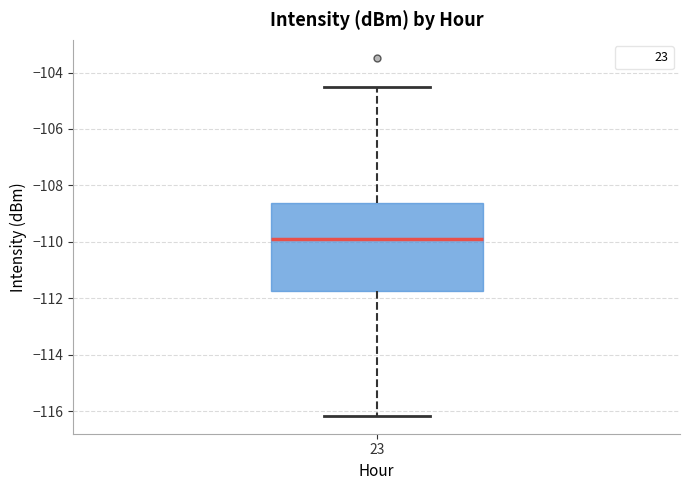

Transcribe this box plot: give where the median line is, the range the box spans, and where the two whiskers end, as read against the y-axis. The values are not printed on the chart, so give them approximately, as read against the axis.

median -110.0, box -111.8 to -108.6, whiskers -116.2 to -104.6